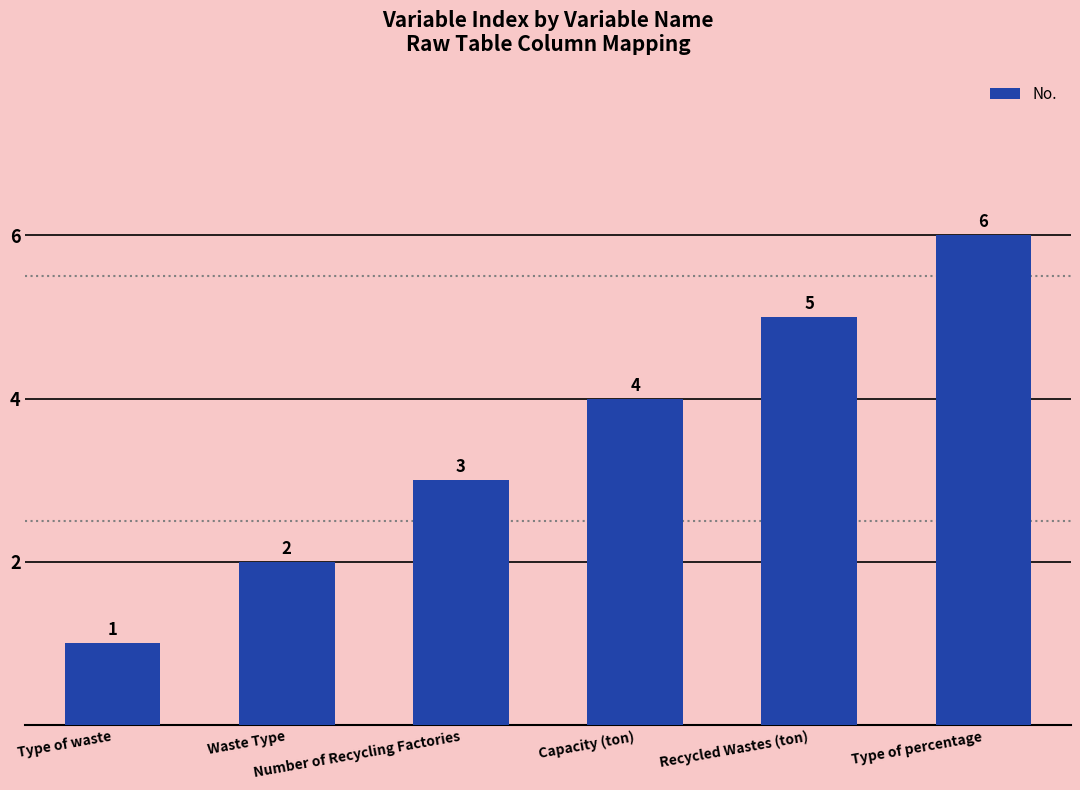

Reading left to right, list all the values displayed in this chart.

1	2	3	4	5	6